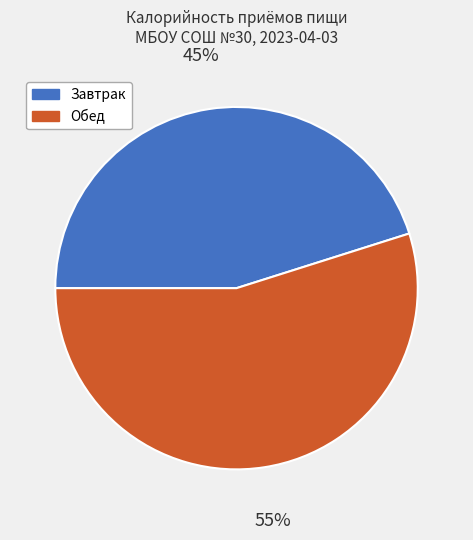

How many segments does this pie chart have?

2